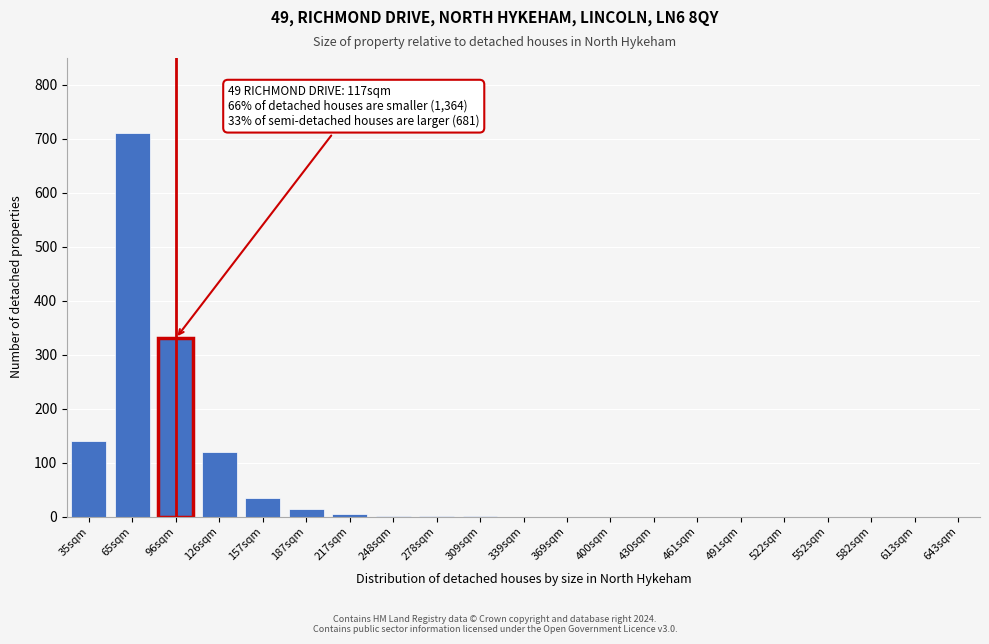

What is the change in value from 126sqm to 400sqm?

-120